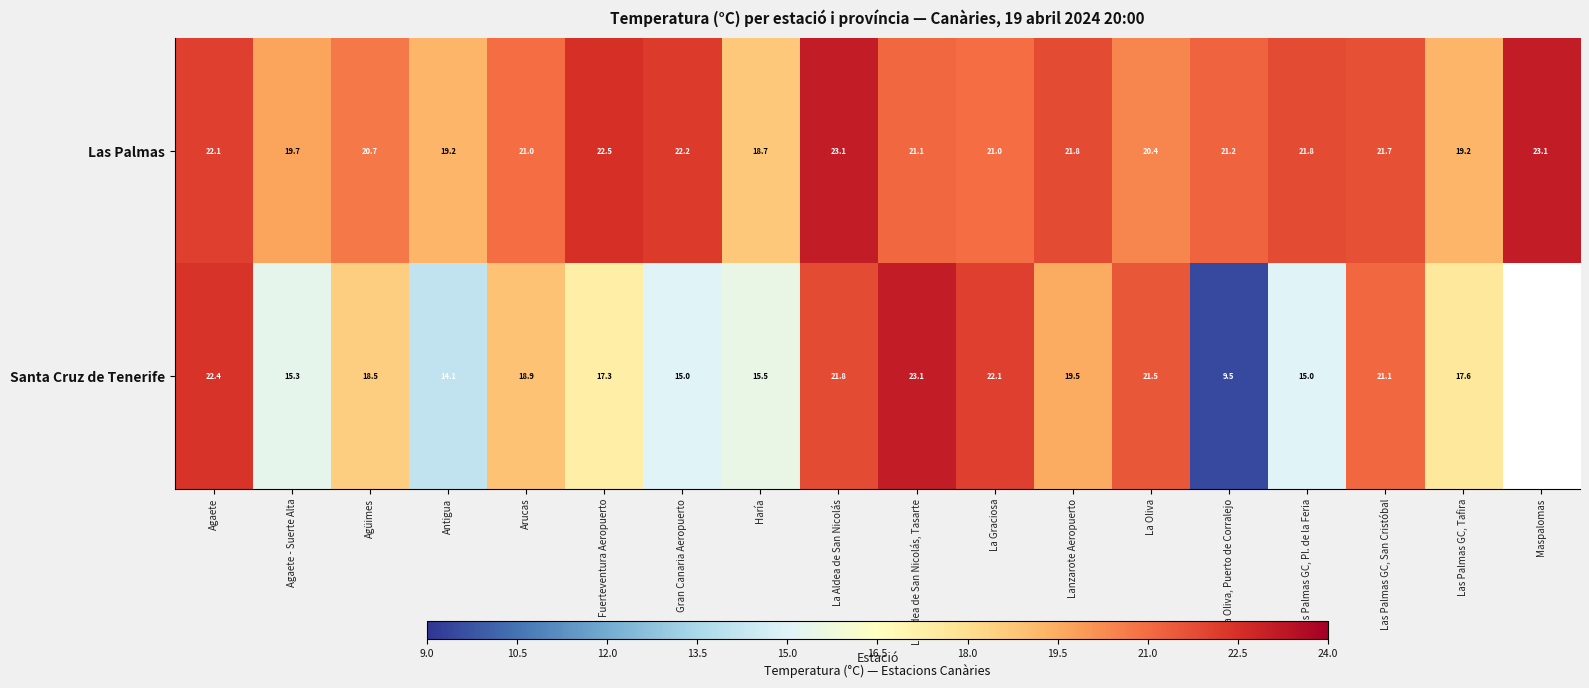

Where is Las Palmas nearest to the value 20?

Agaete - Suerte Alta